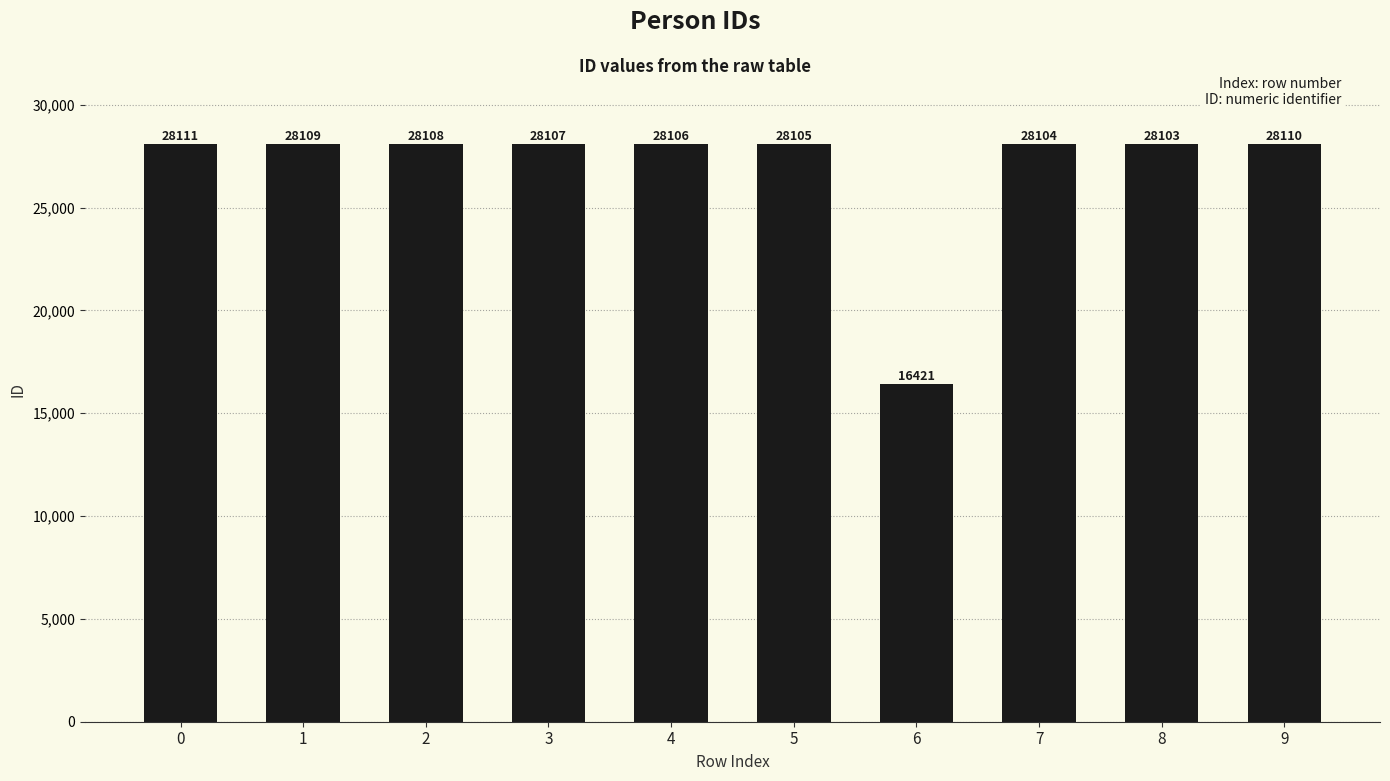

What is the sum of the values at 8 and 7?

56207